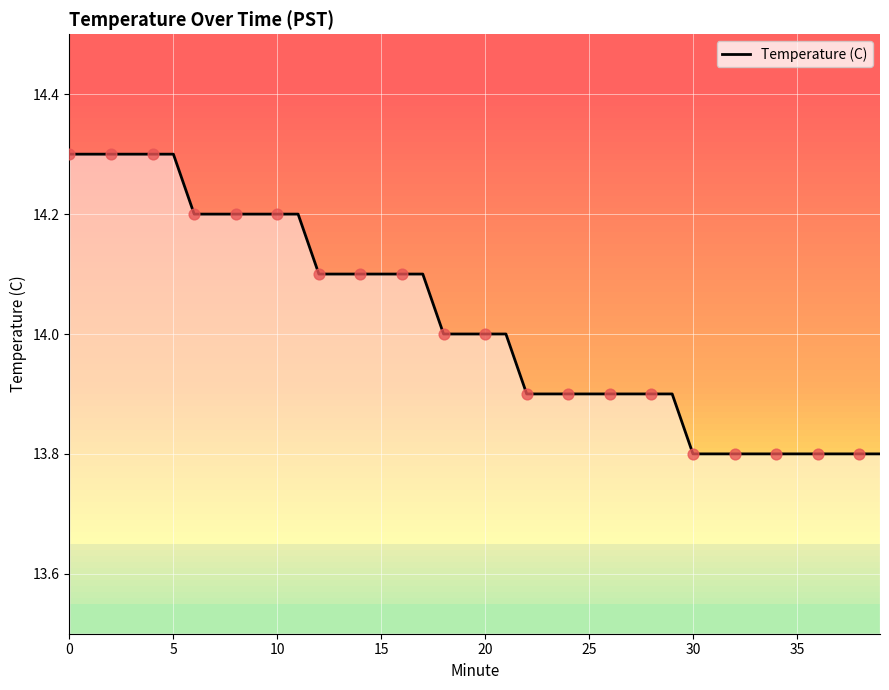

Which has a higher value, 30 or 36?

30